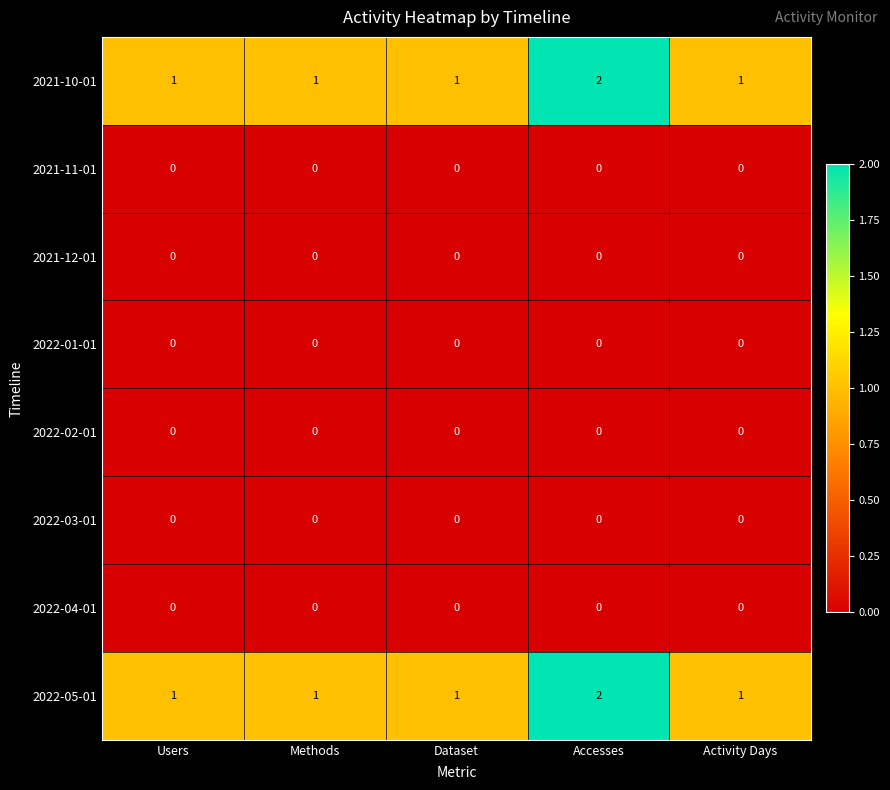

How many categories are shown in the chart?

5